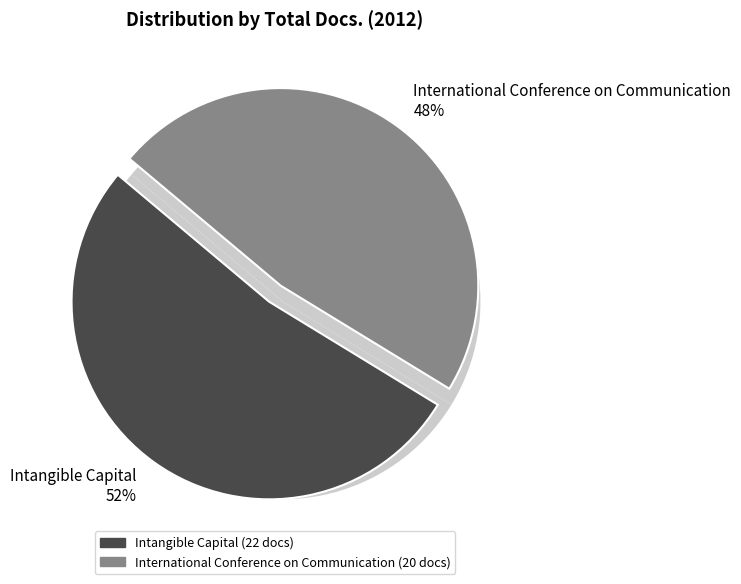

To the nearest percent, what is the difference between the International Conference on Communication and Intangible Capital slice percentages?

5%